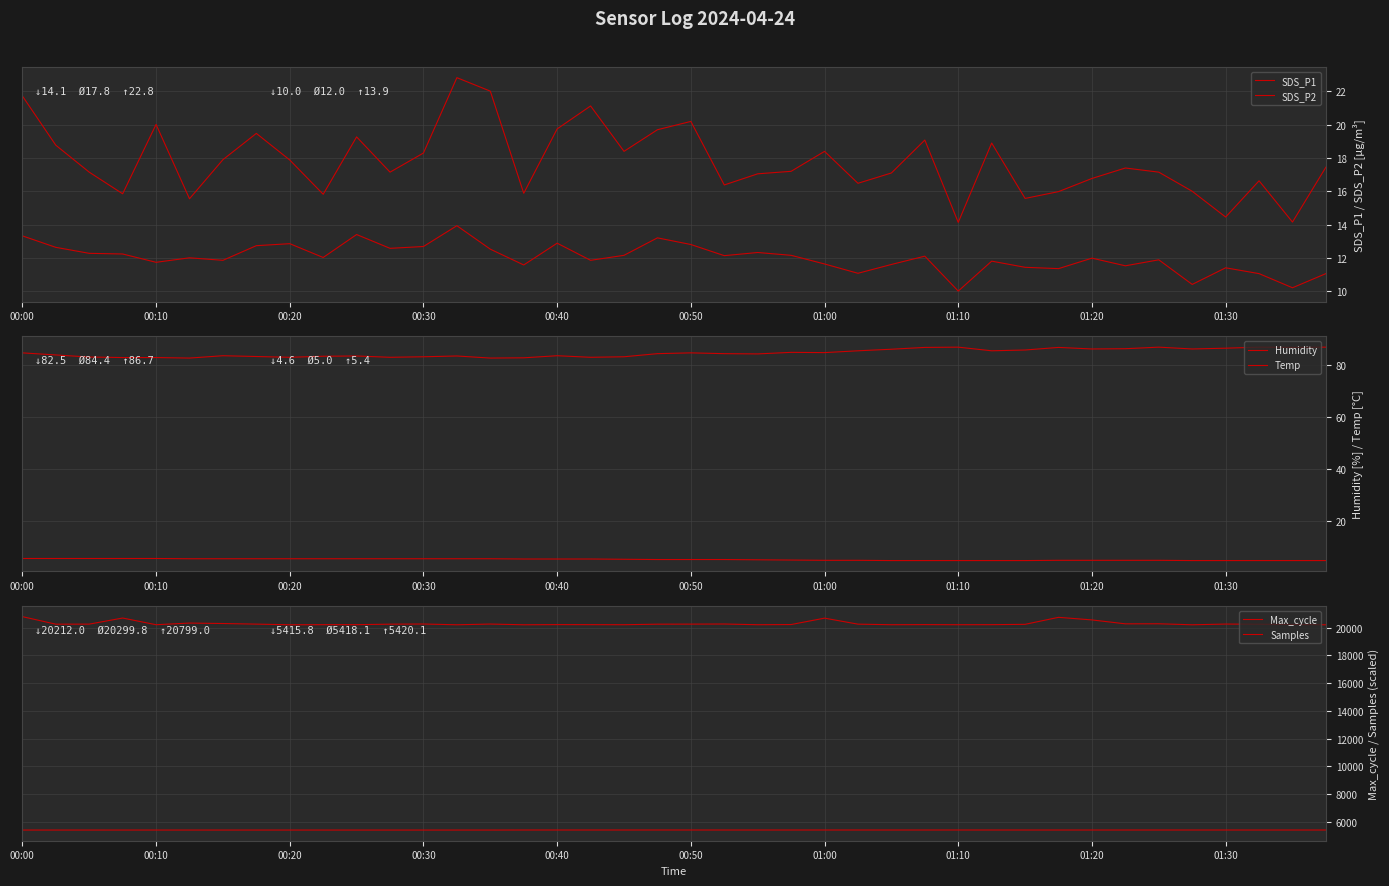

How many distinct data groups are displayed?

6